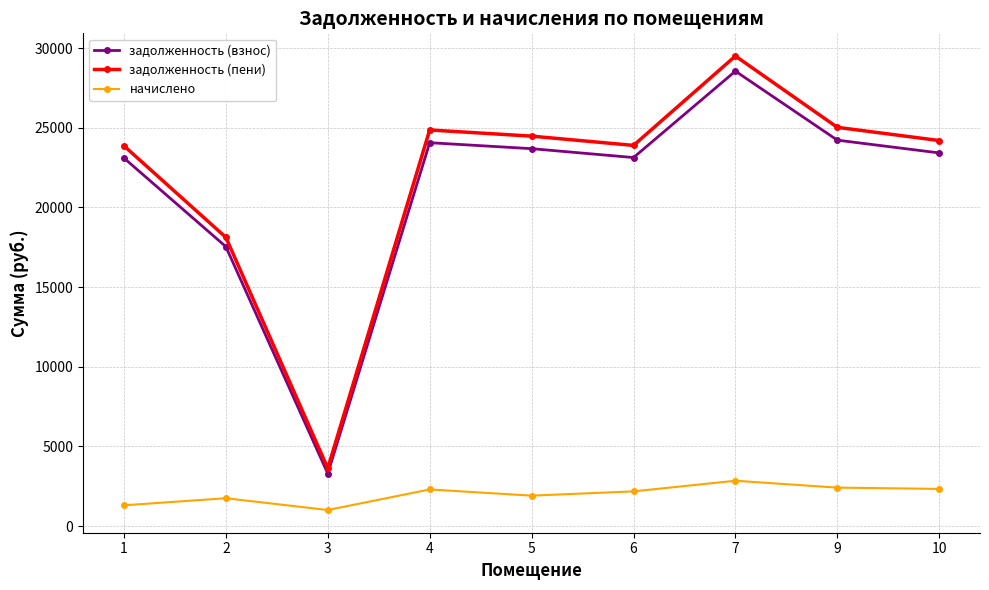

The задолженность (взнос) series shows 36985.4 at 9. True or false?

False